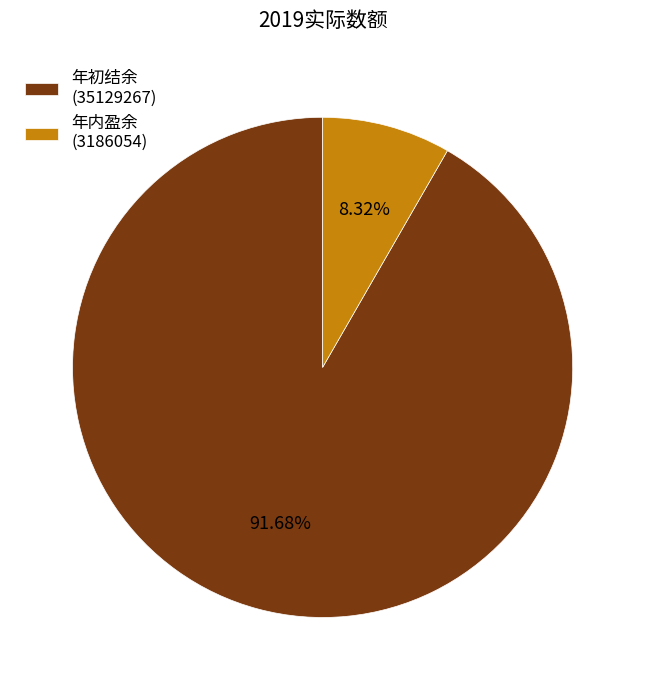

Which has a higher value, 年内盈余 (3186054) or 年初结余 (35129267)?

年初结余 (35129267)